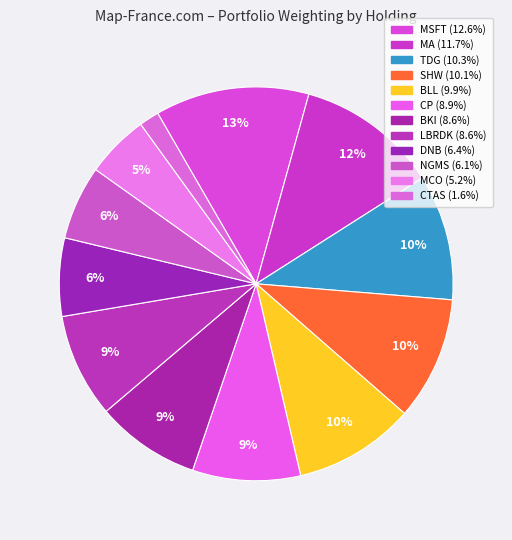

What percentage is the CTAS slice, to the nearest percent?

2%